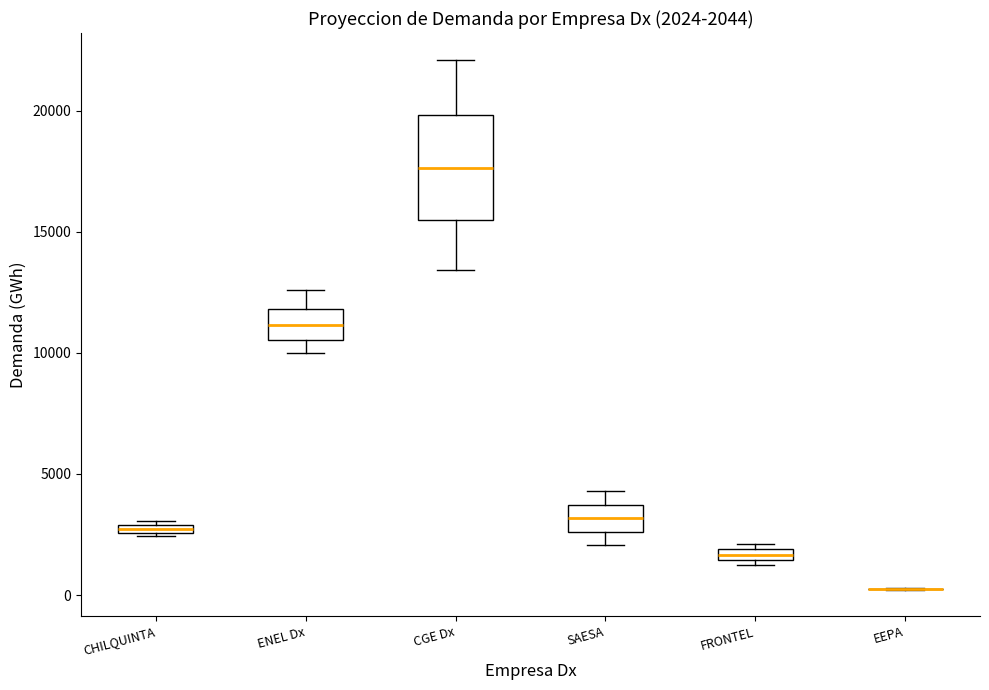

Which box is the tallest, from its lower edge to its upper edge?

CGE Dx